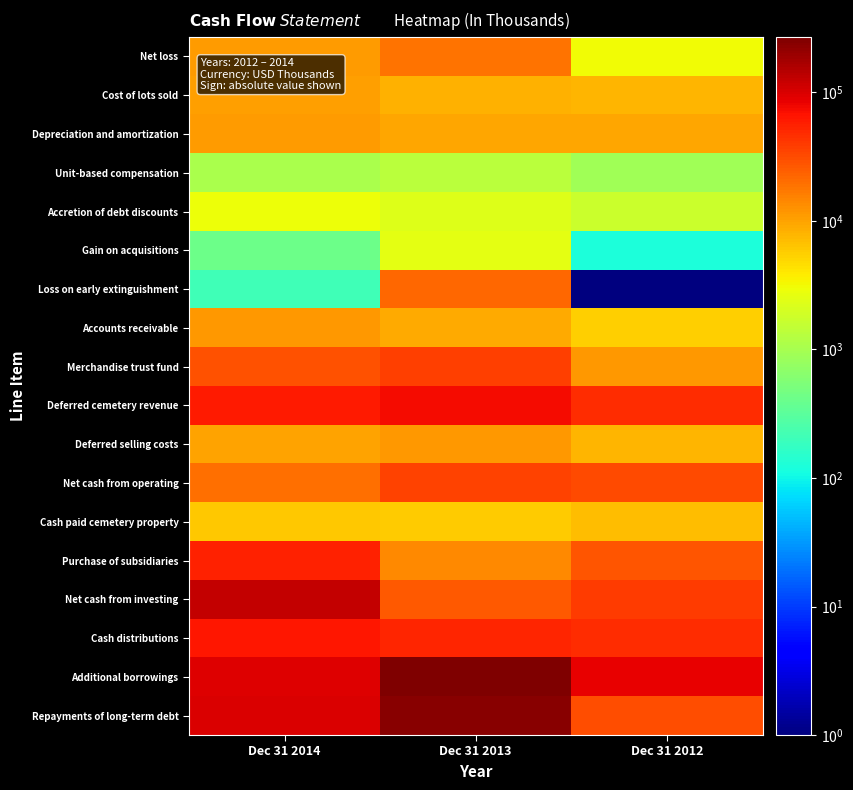

Which series has the largest total across all categories?

Additional borrowings